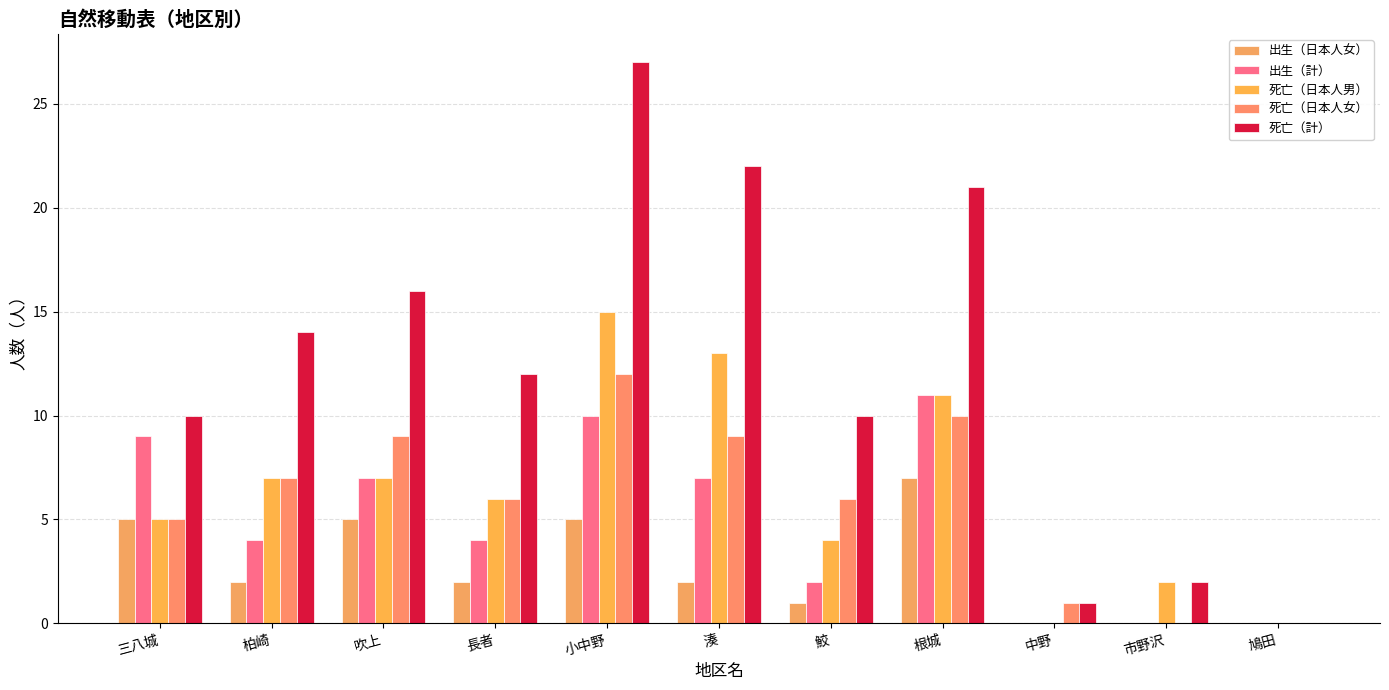

True or false: 出生（日本人女） has a value of 3 at 長者.

False